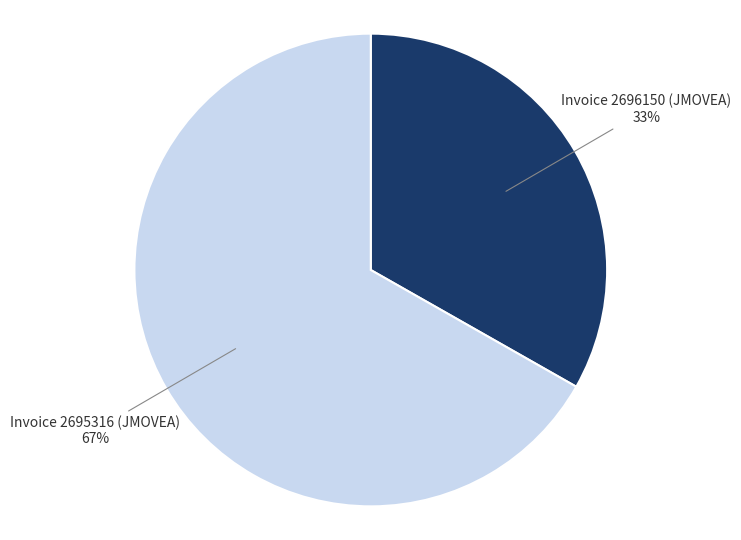

To the nearest percent, what is the difference between the largest and smallest slice percentages?

34%